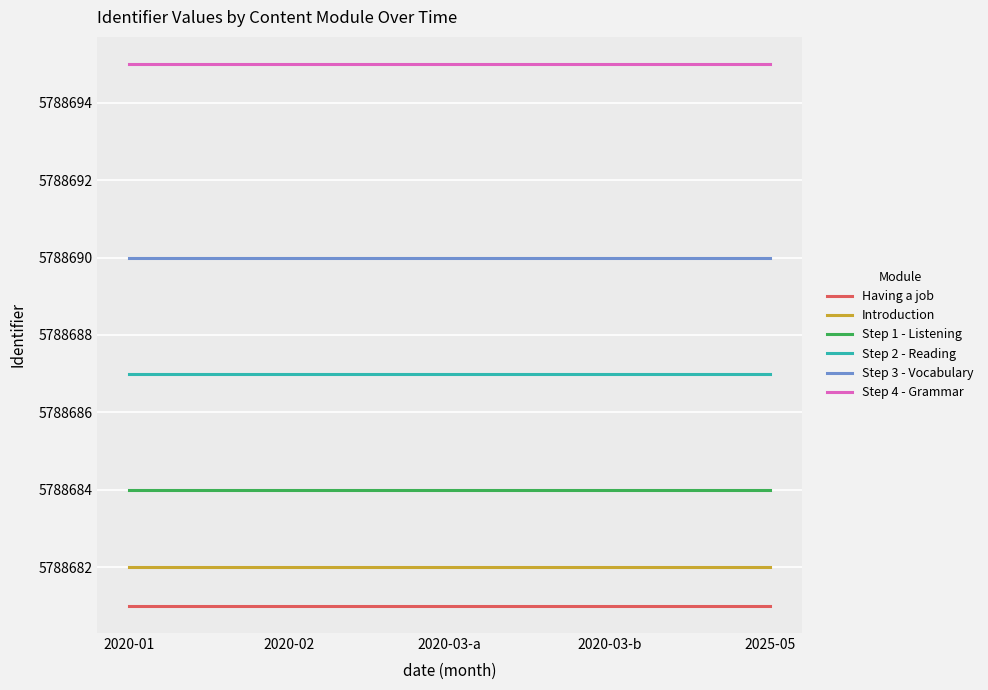

At 2020-01, list the series in order from smallest to largest.

Having a job, Introduction, Step 1 - Listening, Step 2 - Reading, Step 3 - Vocabulary, Step 4 - Grammar